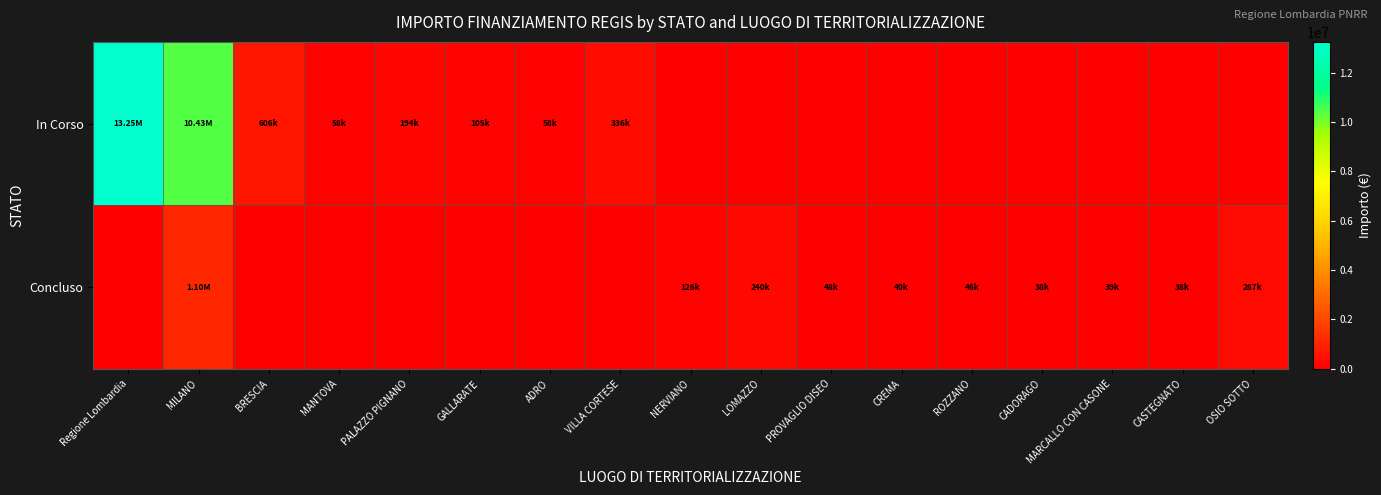

Rank the series at NERVIANO from lowest to highest value.

In Corso, Concluso